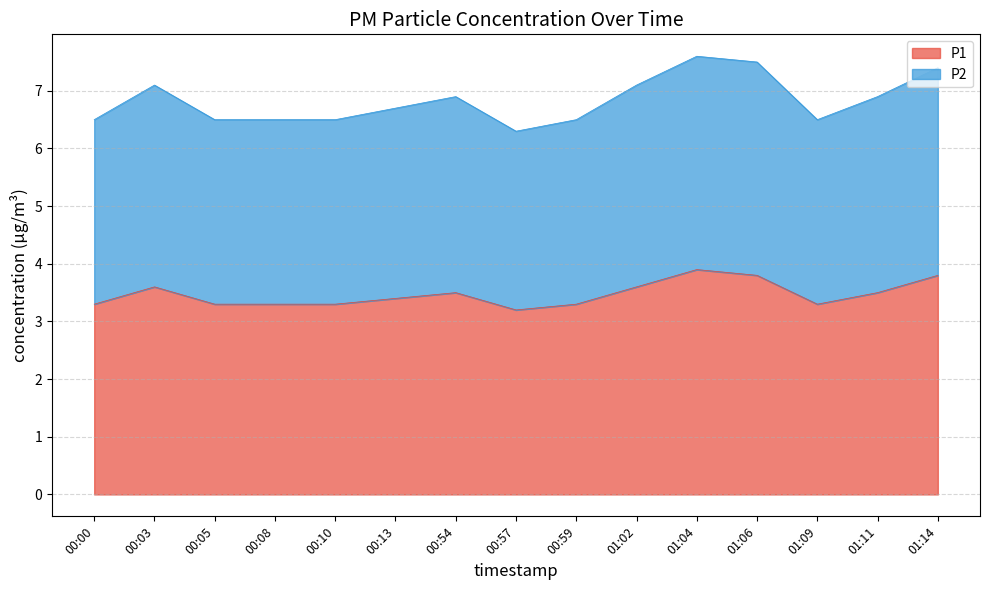

Reading left to right, what are all the values shown in this chart?

P1: 3.3	3.6	3.3	3.3	3.3	3.4	3.5	3.2	3.3	3.6	3.9	3.8	3.3	3.5	3.8
P2: 6.5	7.1	6.5	6.5	6.5	6.7	6.9	6.3	6.5	7.1	7.6	7.5	6.5	6.9	7.4